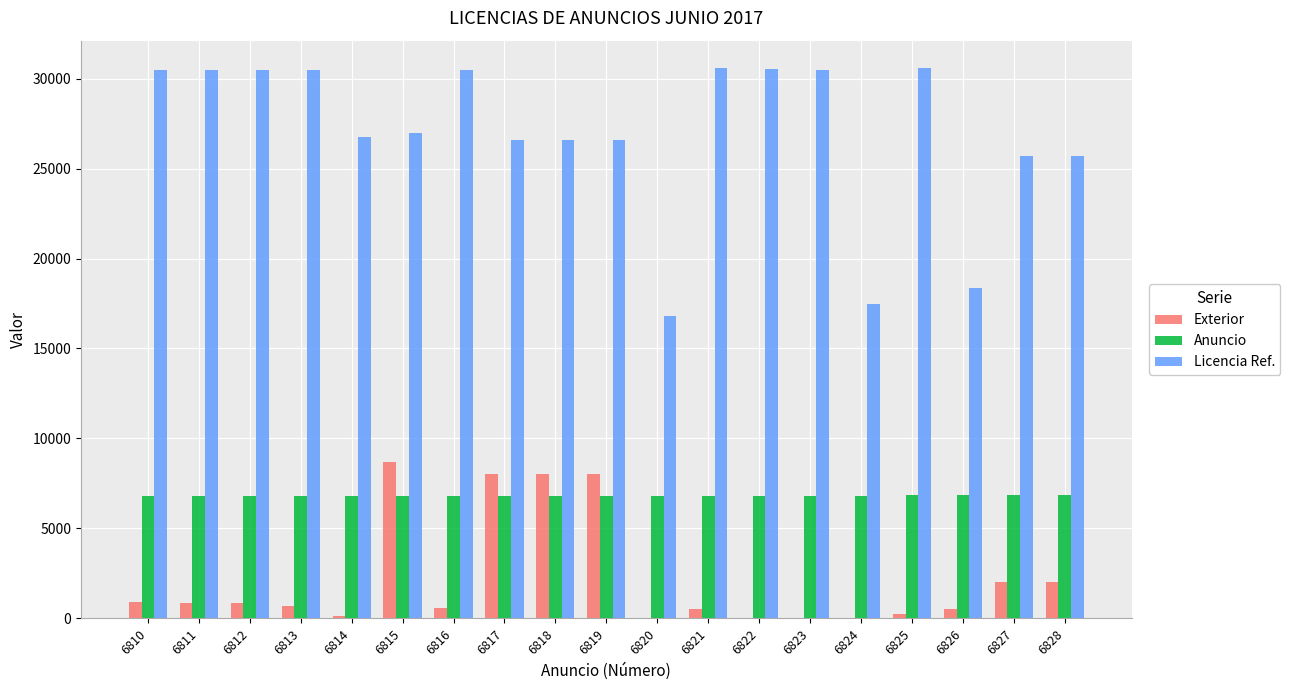

How many series are shown in this chart?

3